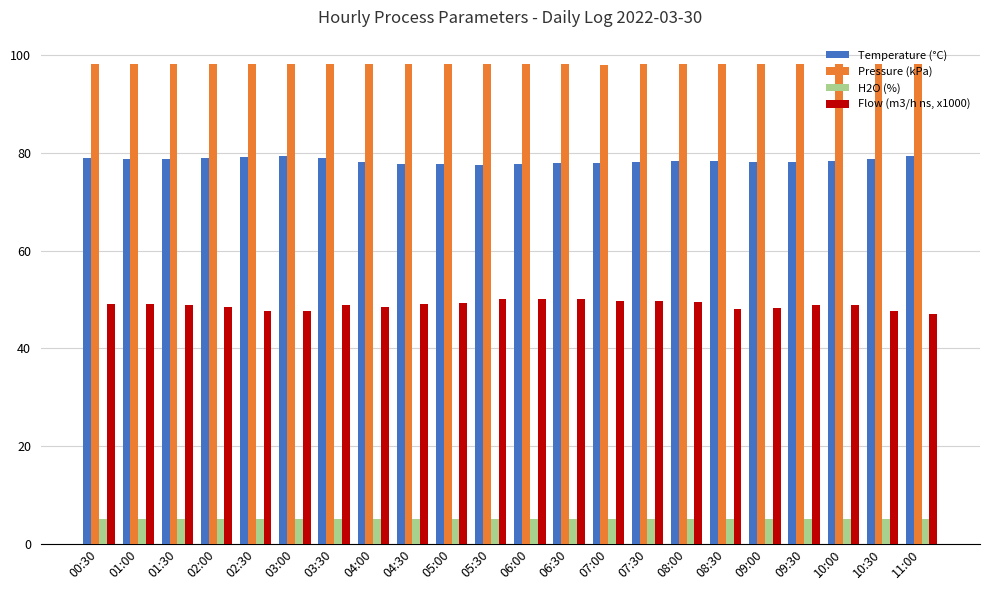

Where does the Flow (m3/h ns, x1000) series first go above 48?

00:30